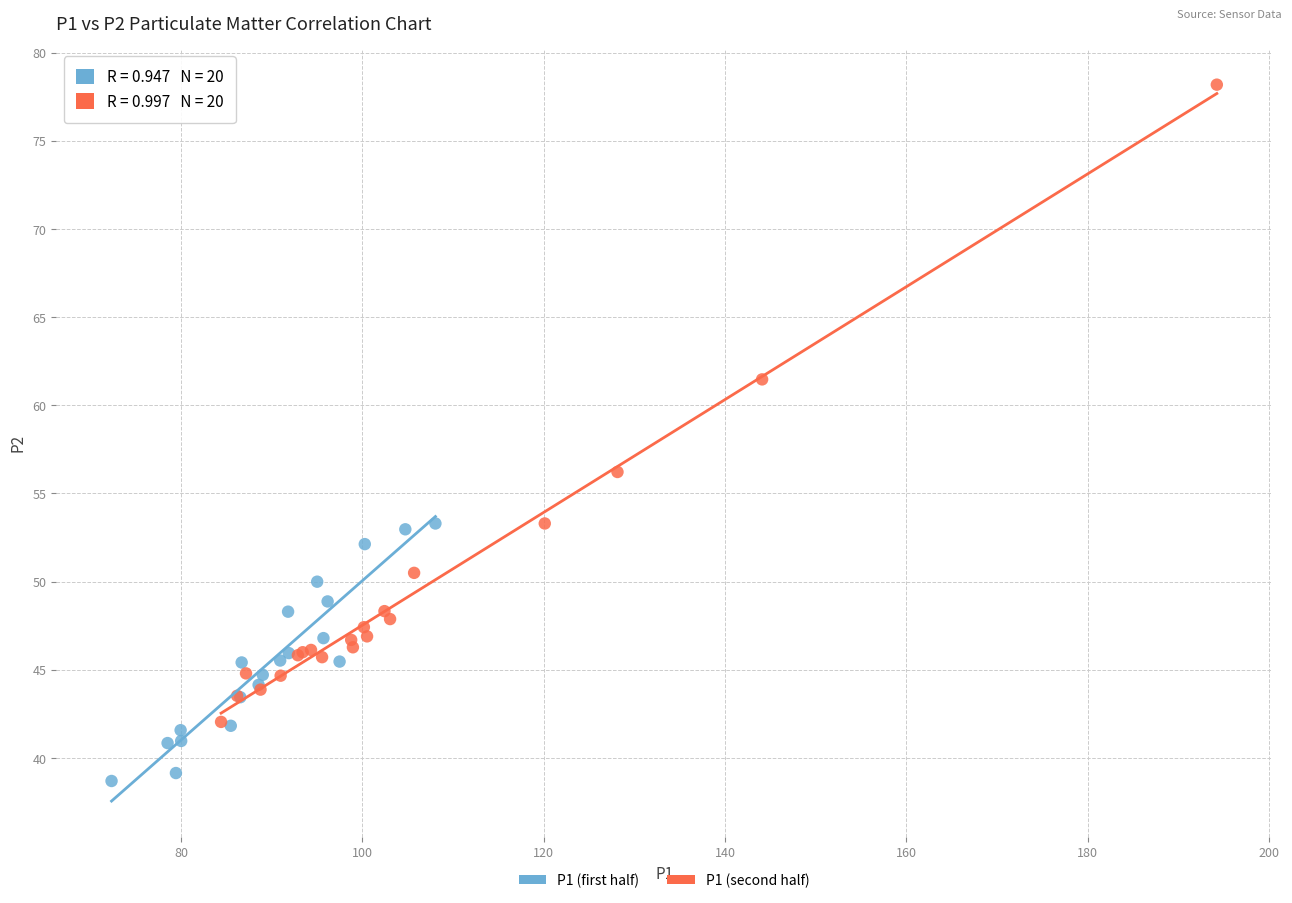

Which series contains the lowest Y value?

P1 (first half)